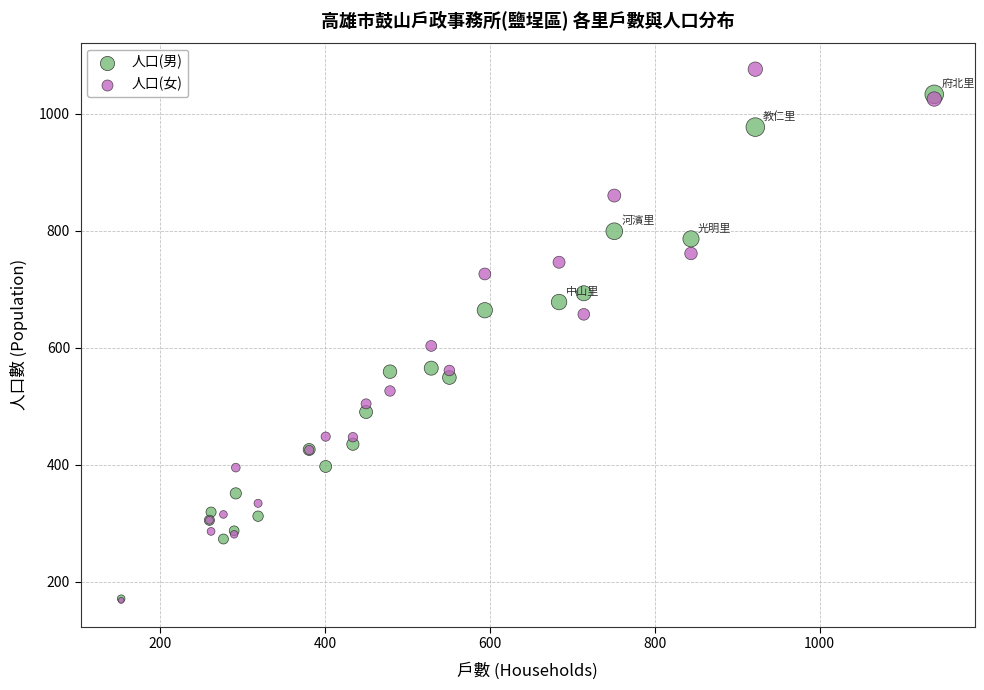

In the 人口(女) series, what Y value is closest to 622?

603